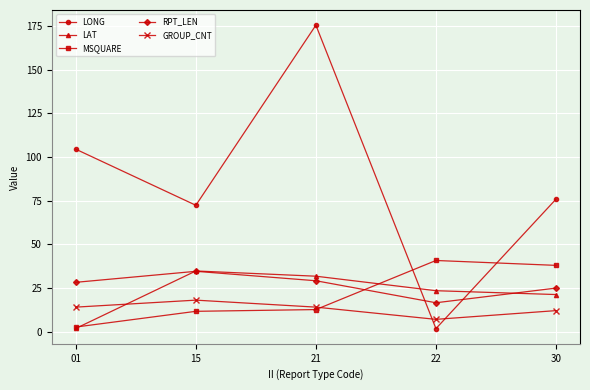

How many data points does each series have?

5